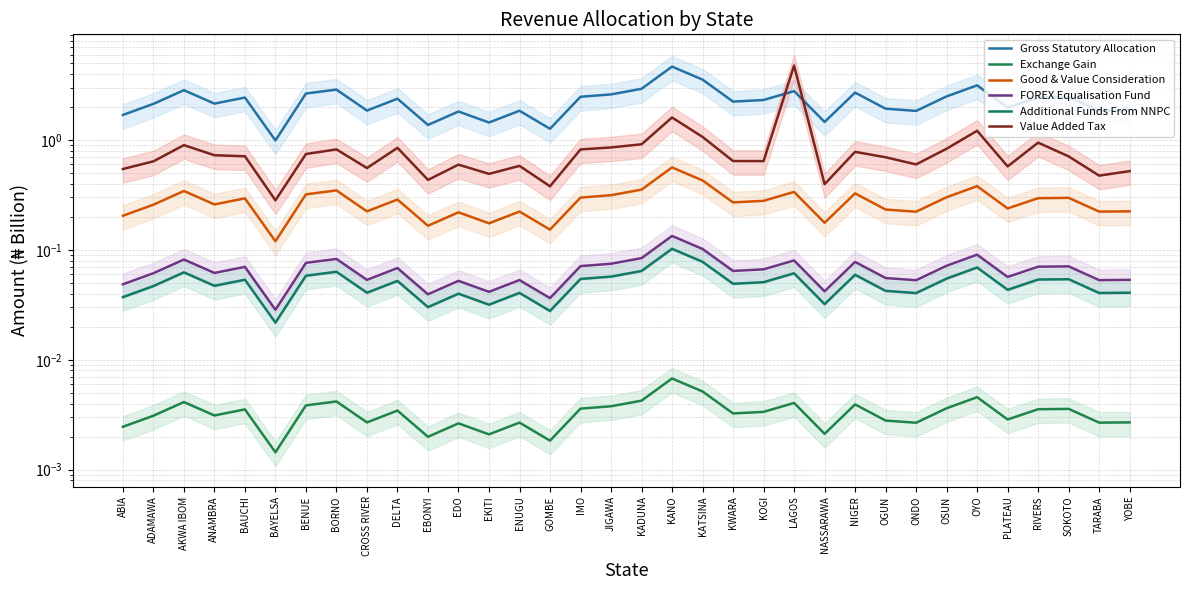

Reading right to left, list all the values displayed in this chart.

Gross Statutory Allocation: 1.9	1.8	2.5	2.4	2.0	3.1	2.5	1.8	1.9	2.7	1.5	2.8	2.3	2.2	3.5	4.7	2.9	2.6	2.5	1.3	1.8	1.4	1.8	1.4	2.4	1.9	2.9	2.6	1.0	2.4	2.1	2.8	2.1	1.7
Exchange Gain: 0.0	0.0	0.0	0.0	0.0	0.0	0.0	0.0	0.0	0.0	0.0	0.0	0.0	0.0	0.0	0.0	0.0	0.0	0.0	0.0	0.0	0.0	0.0	0.0	0.0	0.0	0.0	0.0	0.0	0.0	0.0	0.0	0.0	0.0
Good & Value Consideration: 0.2	0.2	0.3	0.3	0.2	0.4	0.3	0.2	0.2	0.3	0.2	0.3	0.3	0.3	0.4	0.6	0.4	0.3	0.3	0.2	0.2	0.2	0.2	0.2	0.3	0.2	0.3	0.3	0.1	0.3	0.3	0.3	0.3	0.2
FOREX Equalisation Fund: 0.1	0.1	0.1	0.1	0.1	0.1	0.1	0.1	0.1	0.1	0.0	0.1	0.1	0.1	0.1	0.1	0.1	0.1	0.1	0.0	0.1	0.0	0.1	0.0	0.1	0.1	0.1	0.1	0.0	0.1	0.1	0.1	0.1	0.0
Additional Funds From NNPC: 0.0	0.0	0.1	0.1	0.0	0.1	0.1	0.0	0.0	0.1	0.0	0.1	0.1	0.0	0.1	0.1	0.1	0.1	0.1	0.0	0.0	0.0	0.0	0.0	0.1	0.0	0.1	0.1	0.0	0.1	0.0	0.1	0.0	0.0
Value Added Tax: 0.5	0.5	0.7	0.9	0.6	1.2	0.8	0.6	0.7	0.8	0.4	4.8	0.6	0.6	1.1	1.6	0.9	0.9	0.8	0.4	0.6	0.5	0.6	0.4	0.8	0.6	0.8	0.7	0.3	0.7	0.7	0.9	0.6	0.5